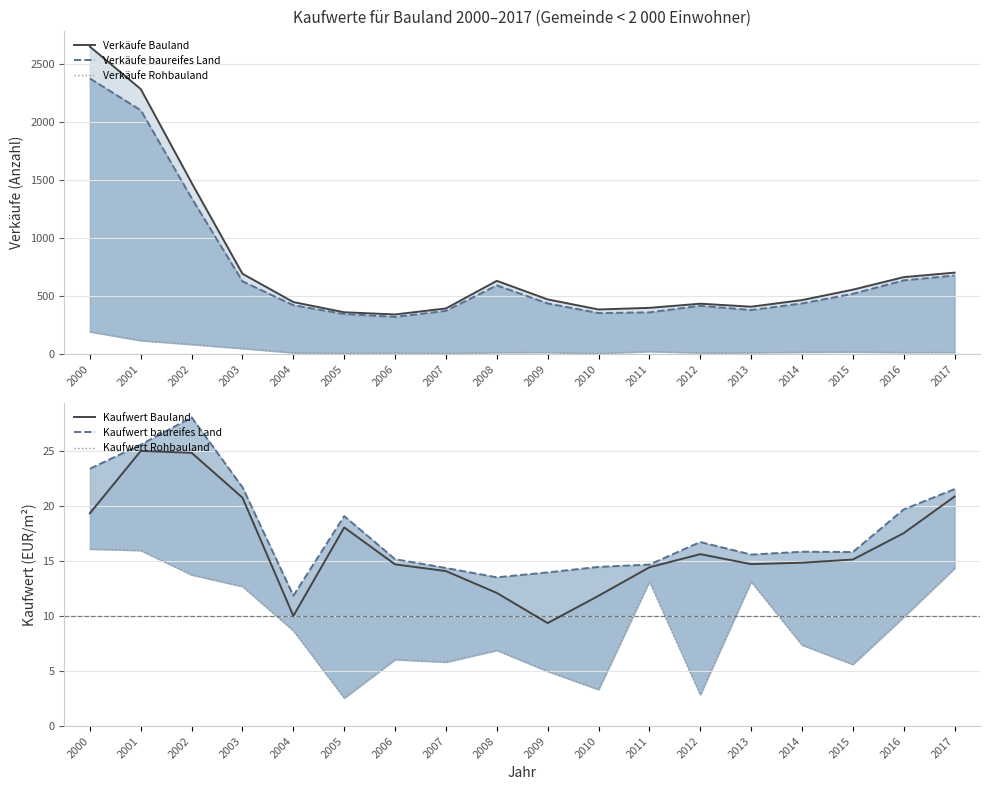

At which category does Verkäufe baureifes Land reach its first local peak?

2008